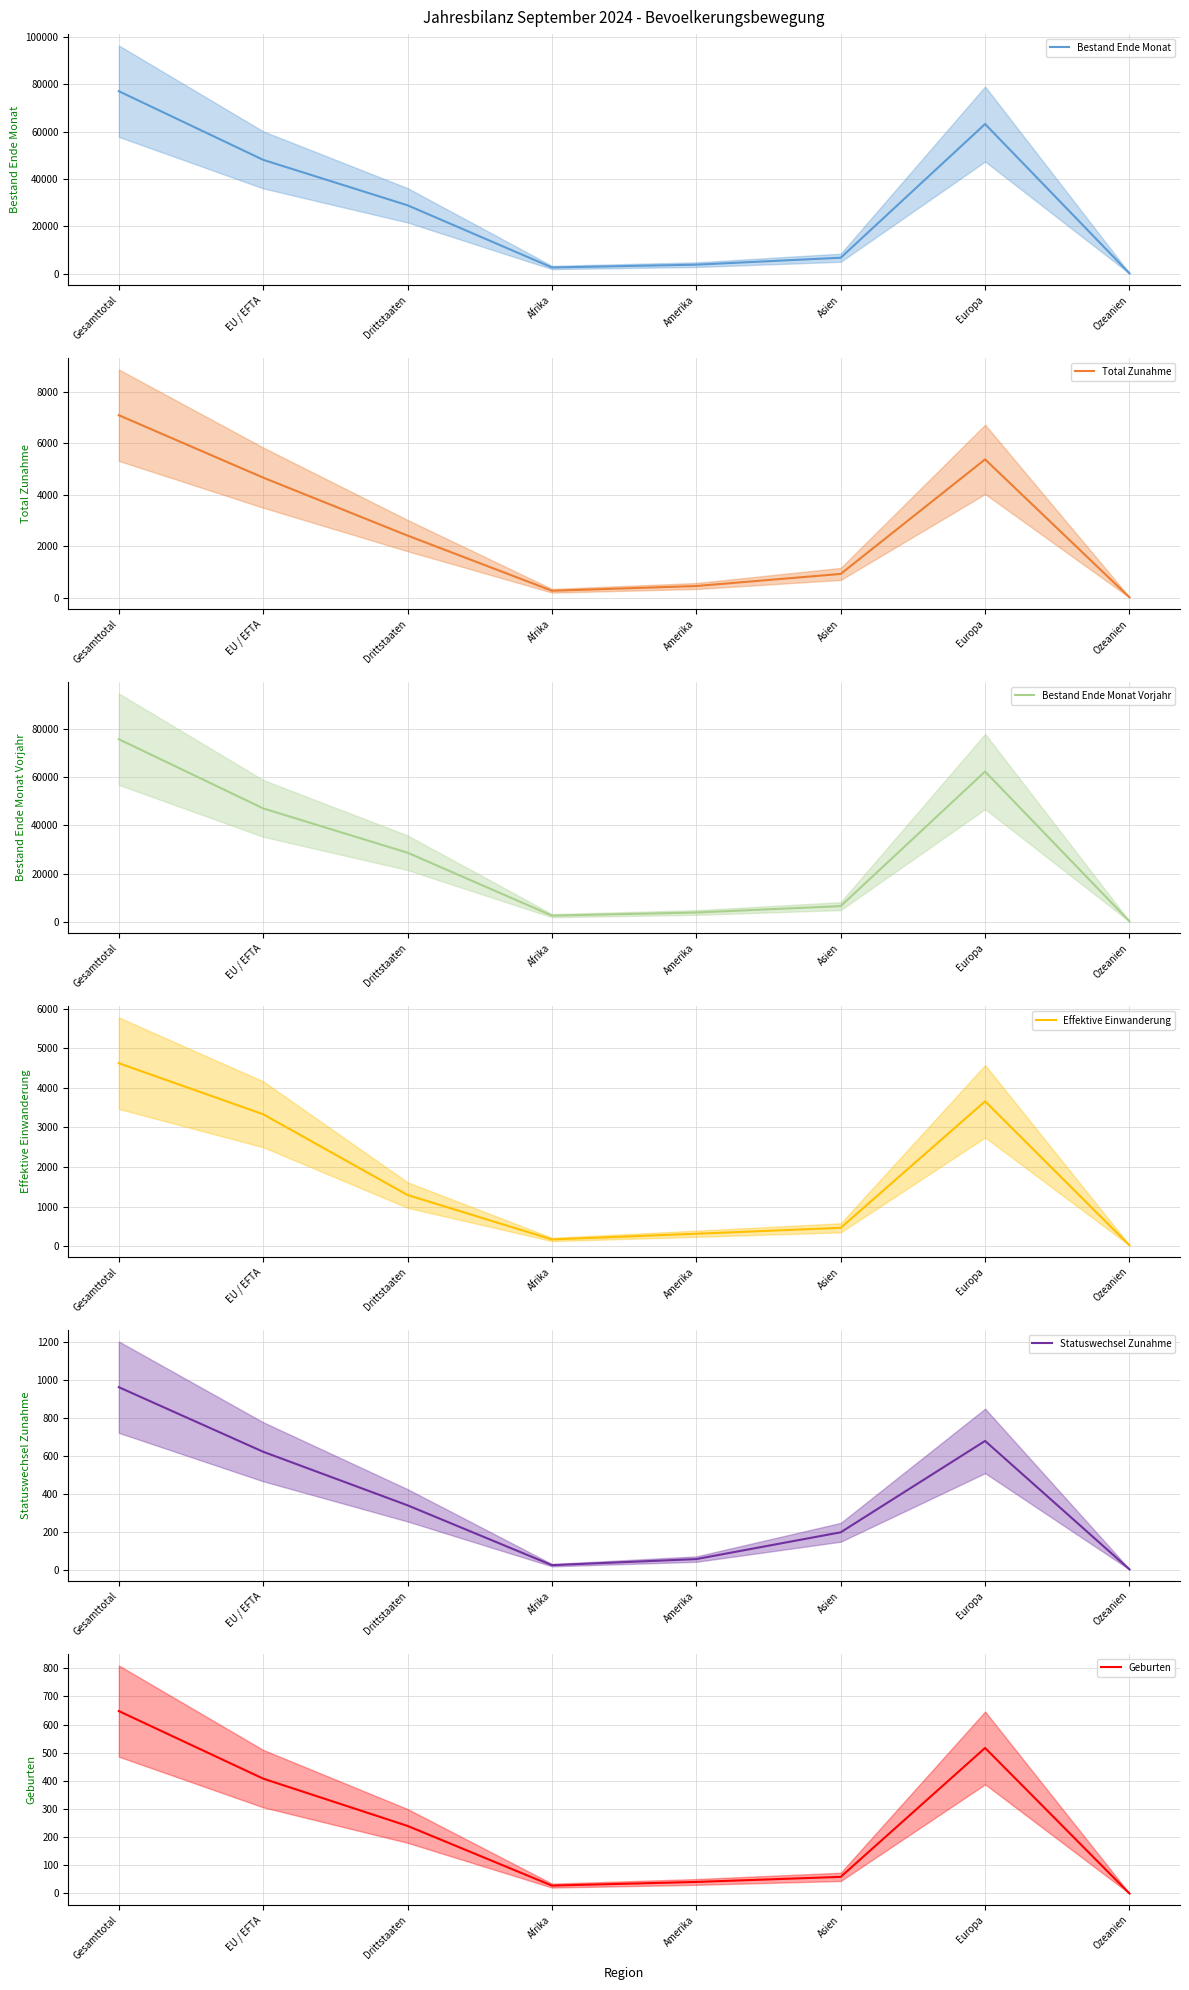

List the labels in order of Geburten value, smallest first.

Ozeanien, Afrika, Amerika, Asien, Drittstaaten, EU / EFTA, Europa, Gesamttotal